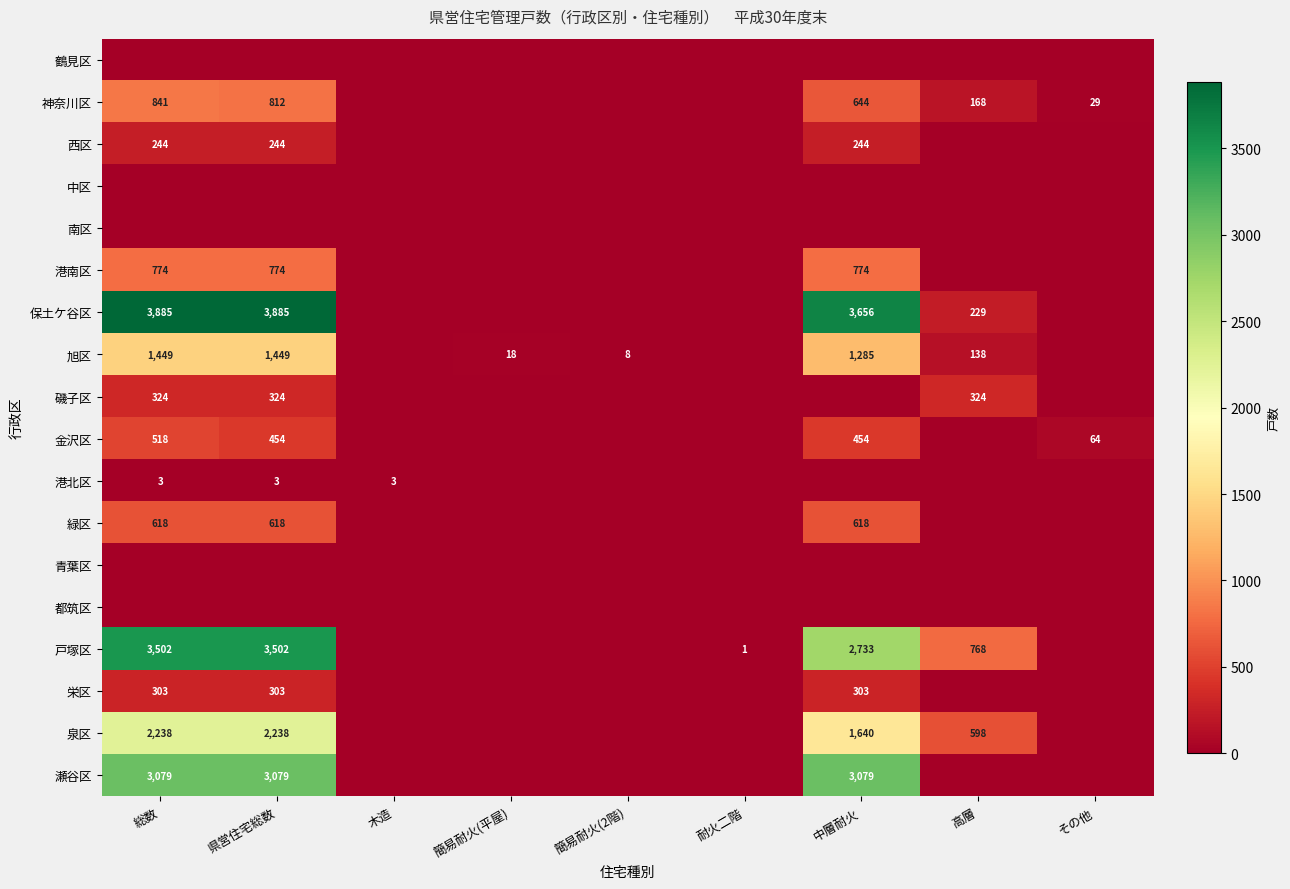

The value of 旭区 at 中層耐火 is 2211. True or false?

False